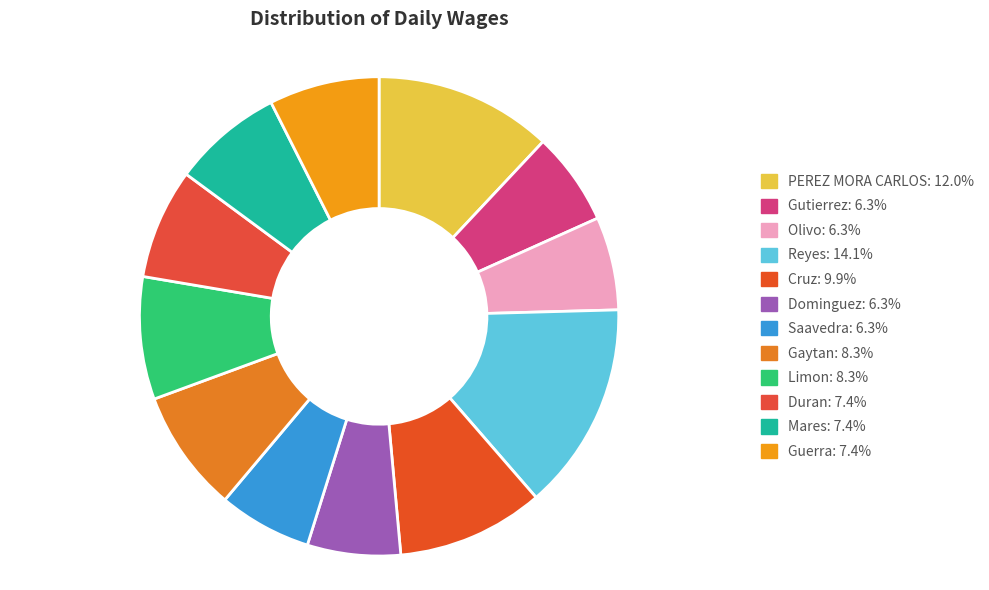

Which slice is the smallest?

GUTIERREZ RIVERA MA. FRANCISCA